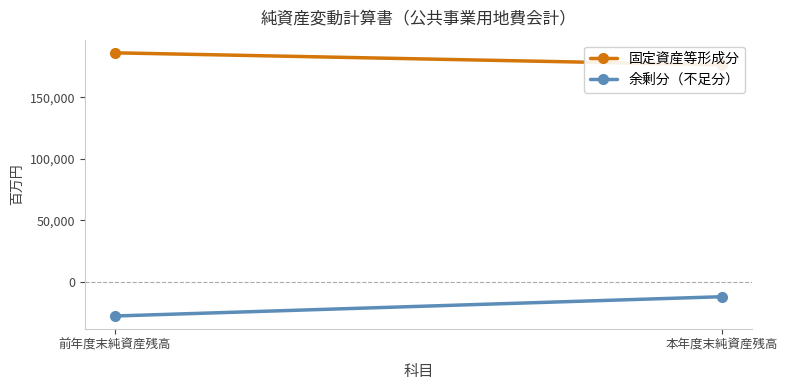

Where is 余剰分（不足分） nearest to the value -20030?

前年度末純資産残高